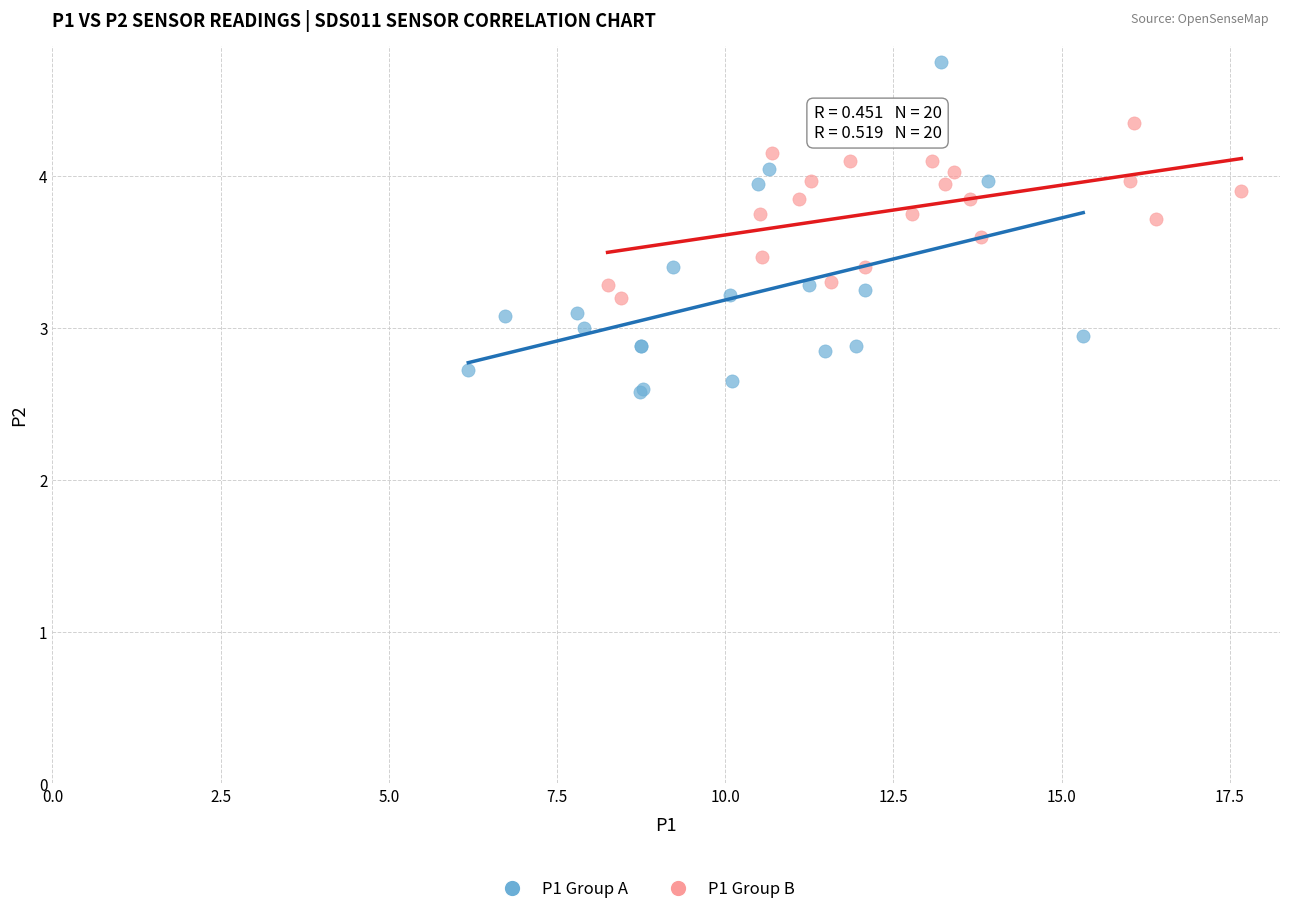

Which series has the largest Y range (max minus min)?

P1 Group A